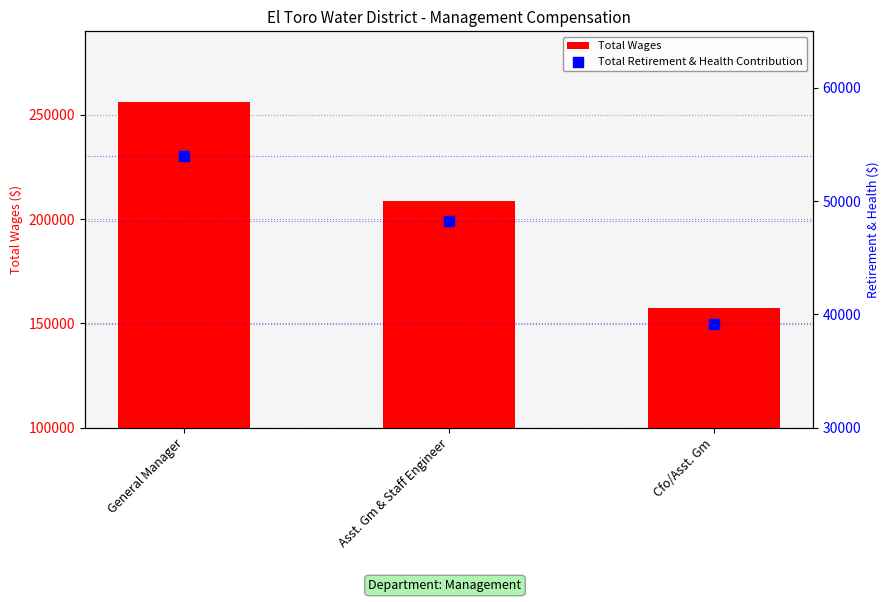

Is the value of Total Retirement & Health Contribution at General Manager greater than the value of Total Wages at Asst. Gm & Staff Engineer?

No